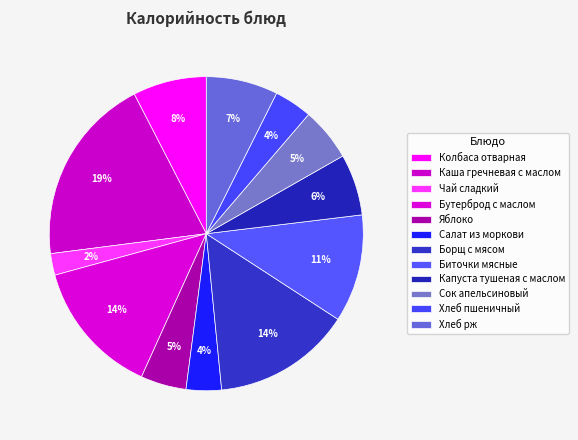

Count the number of slices in the pie.

12